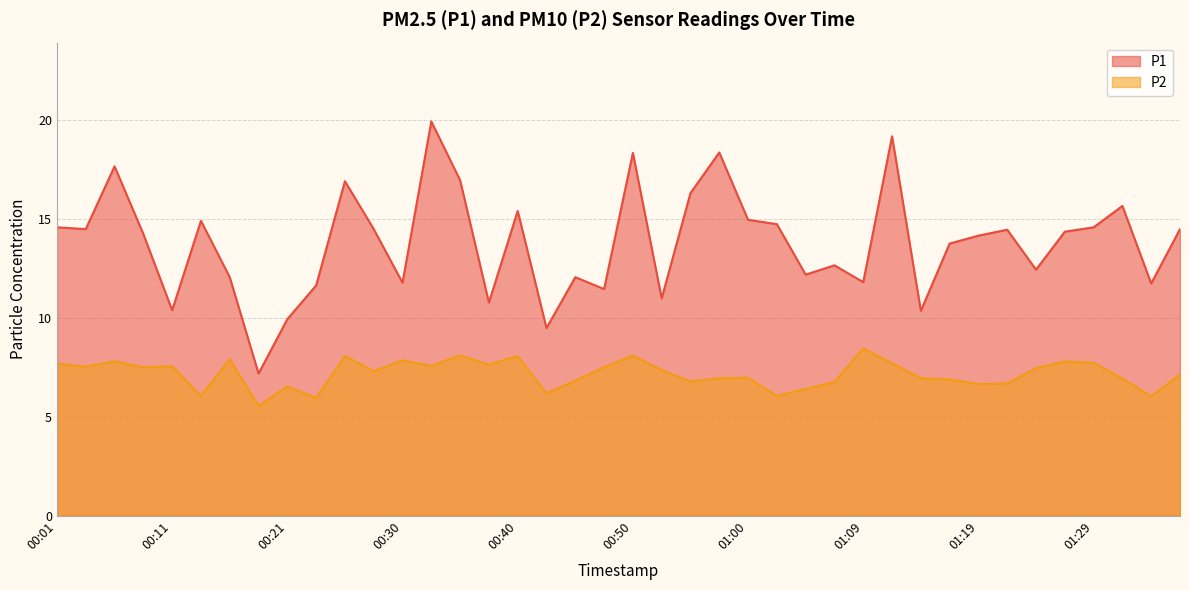

True or false: P2 and P1 intersect in this chart.

False